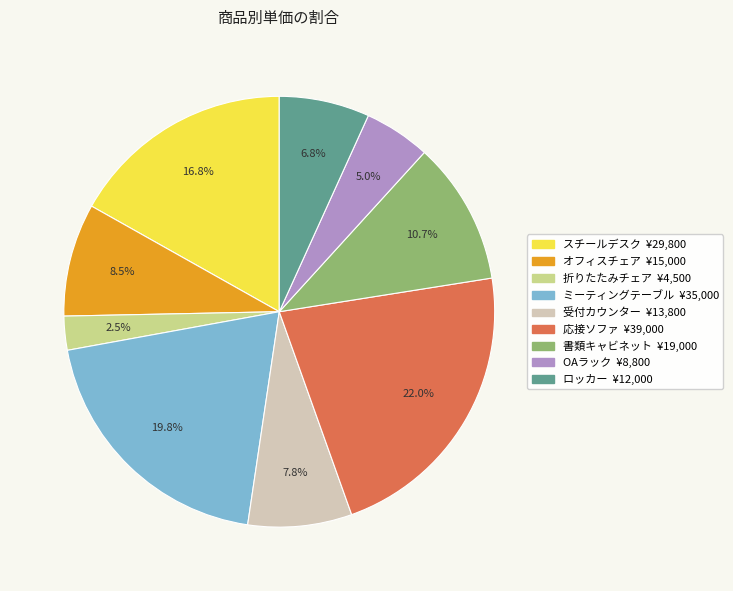

To the nearest percent, what portion does 書類キャビネット represent?

11%